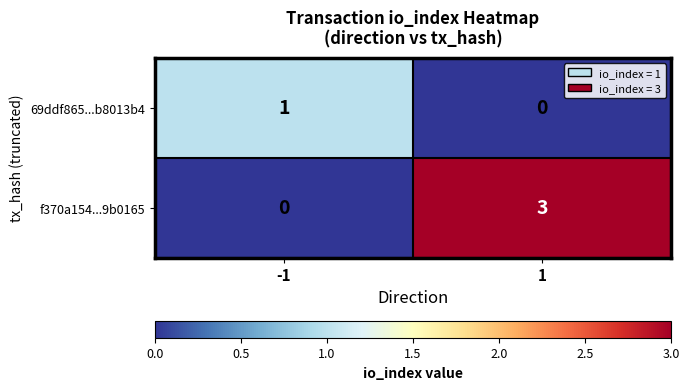

At 1, list the series in order from largest to smallest.

f370a154...9b0165, 69ddf865...b8013b4